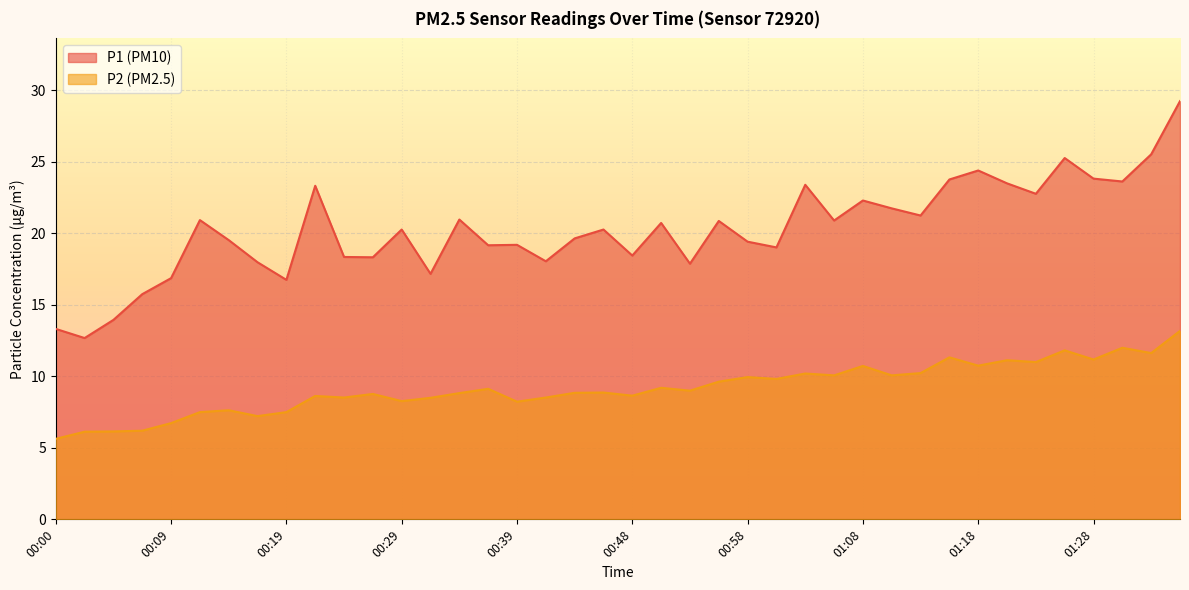

True or false: P2 and P1 cross at least once.

False